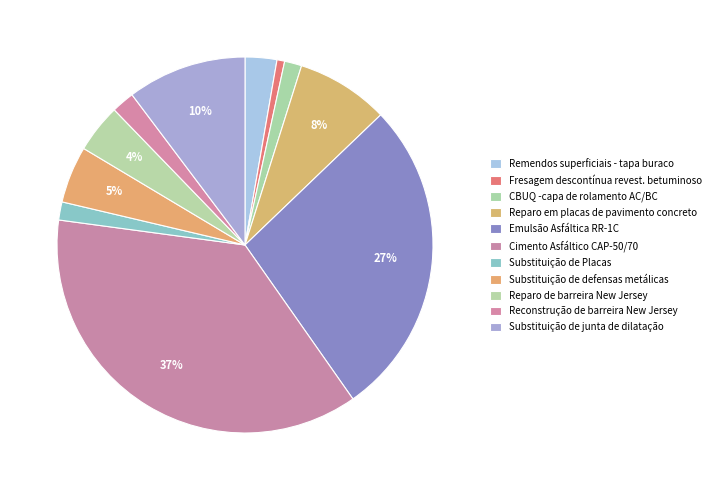

Which category has the biggest portion of the pie?

Cimento Asfáltico CAP-50/70